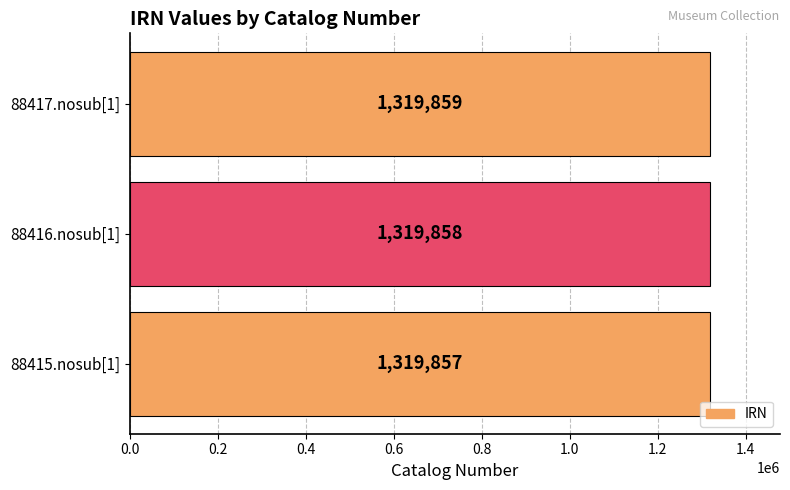

Reading bottom to top, extract all data points from this chart.

1319857	1319858	1319859